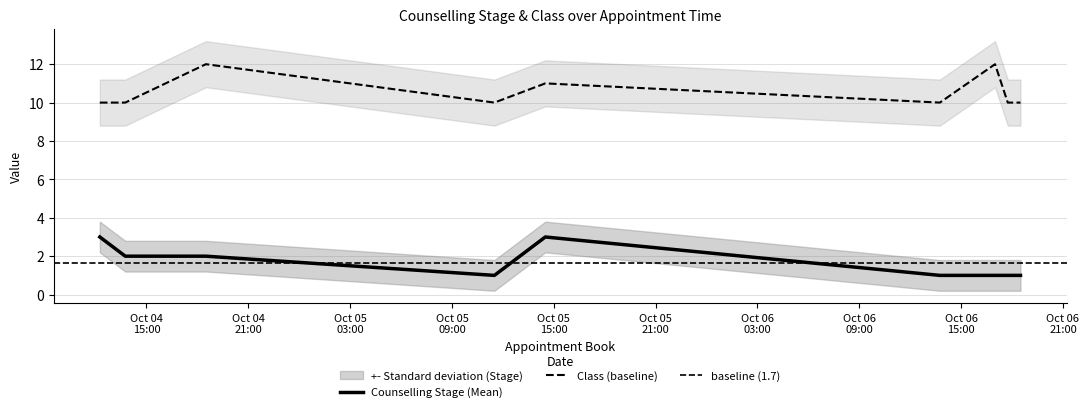

What is the label of the 9th point from the left?

2024-10-06 18:30:00